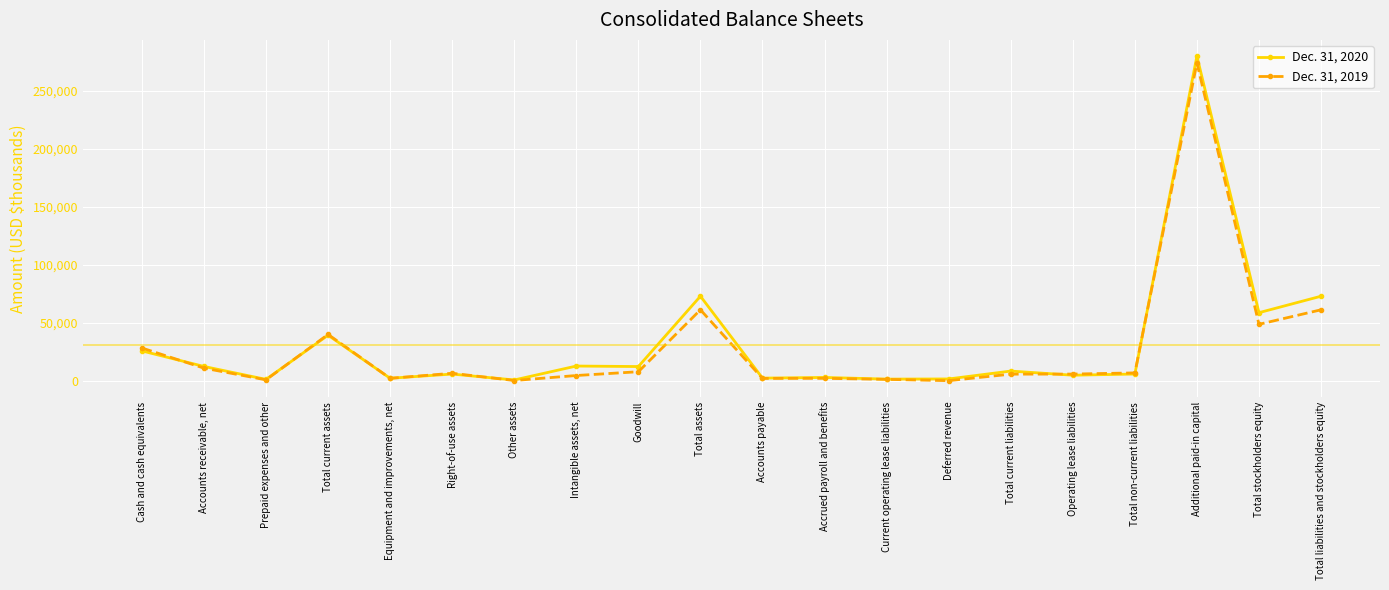

What is the sum of all Dec. 31, 2020 values?

623766